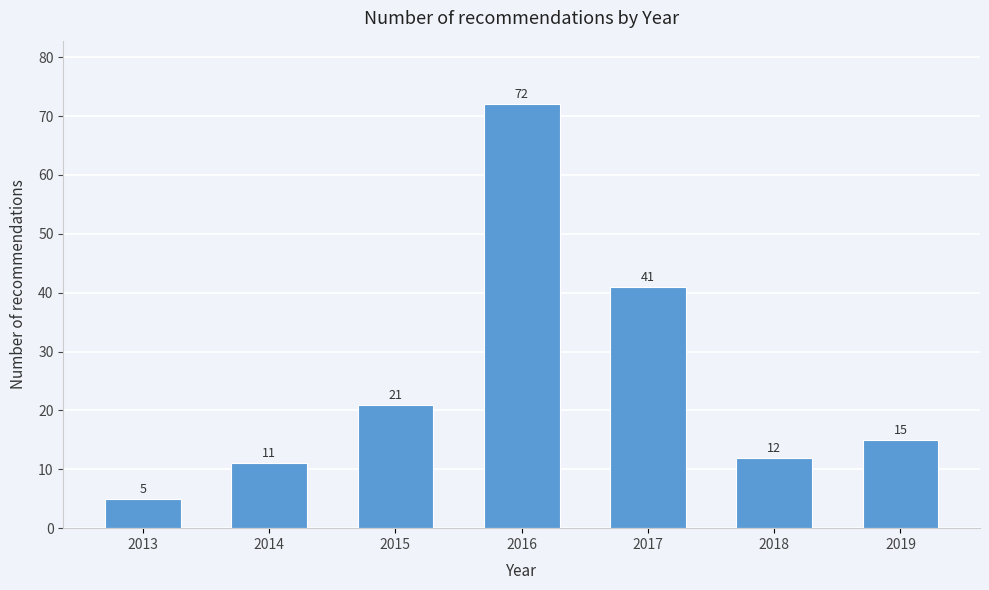

Reading left to right, extract all data points from this chart.

5	11	21	72	41	12	15